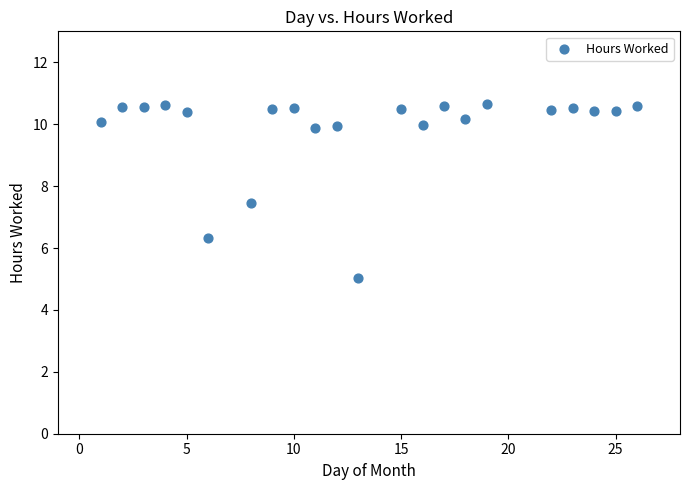

What Y value in the scatter plot is closest to 7?

7.5